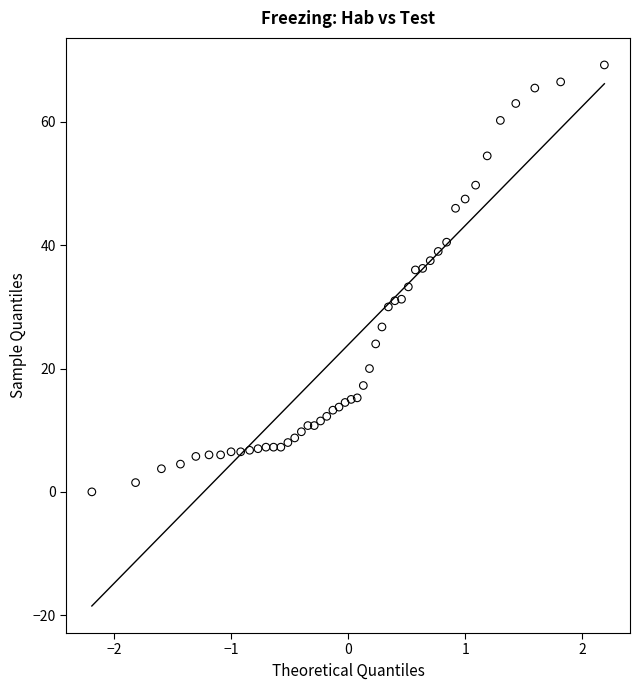

What is the range of X values (max minus min)?

4.4